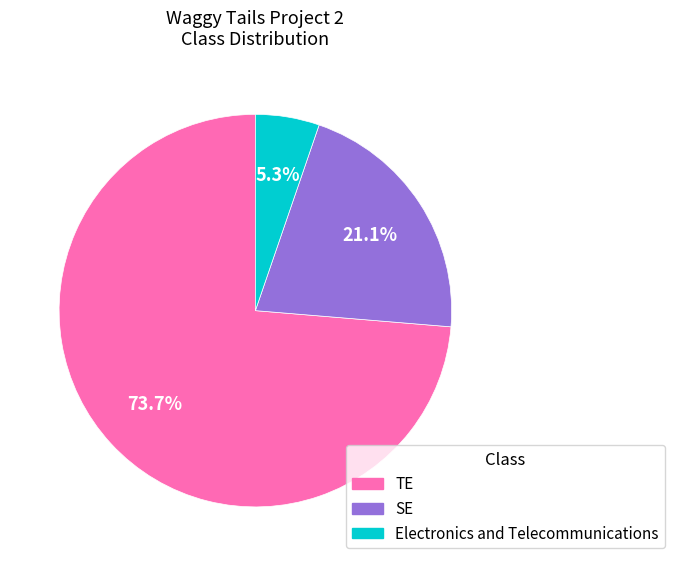

What is the largest slice in the pie chart?

TE